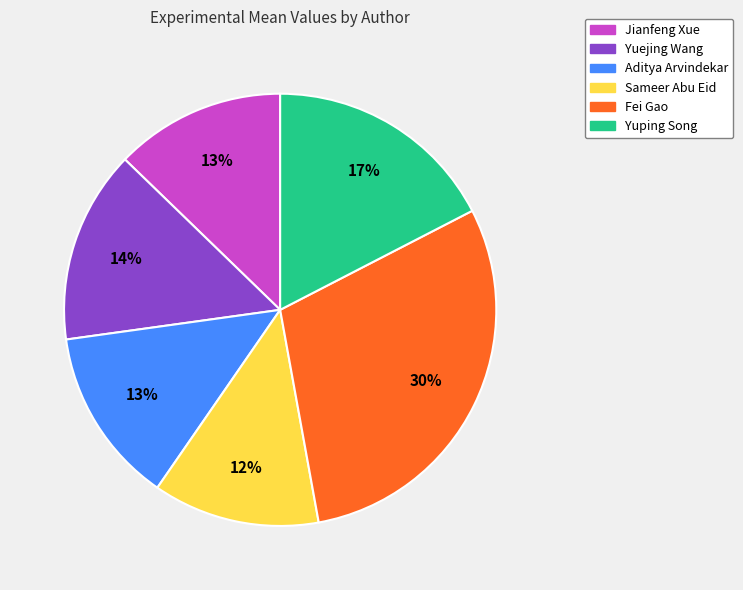

Do Fei Gao and Yuping Song together represent more than half of the pie?

No